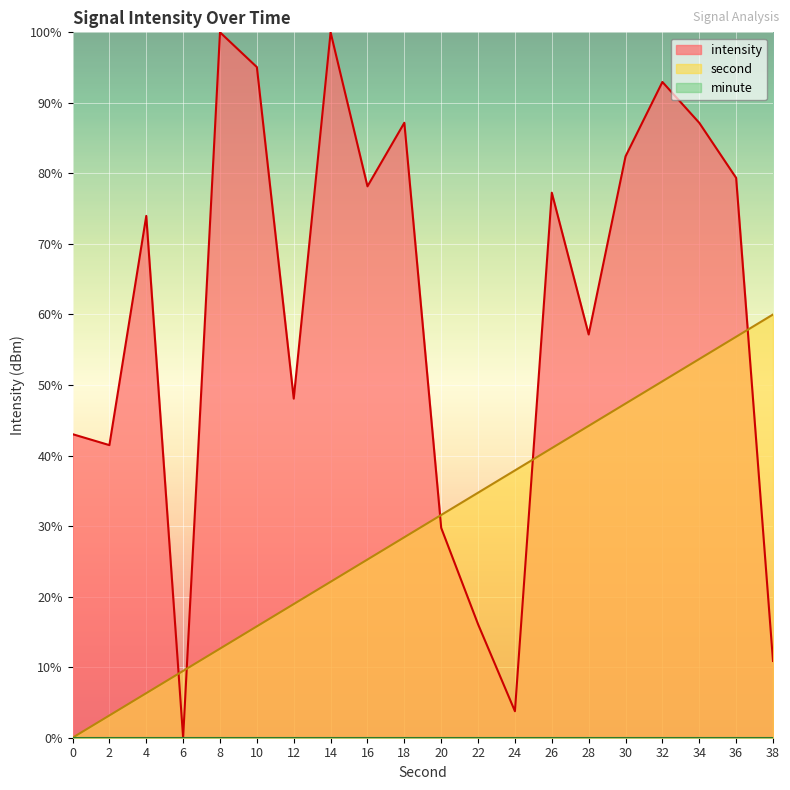

Is it true that second equals 78.3 at 34?

False